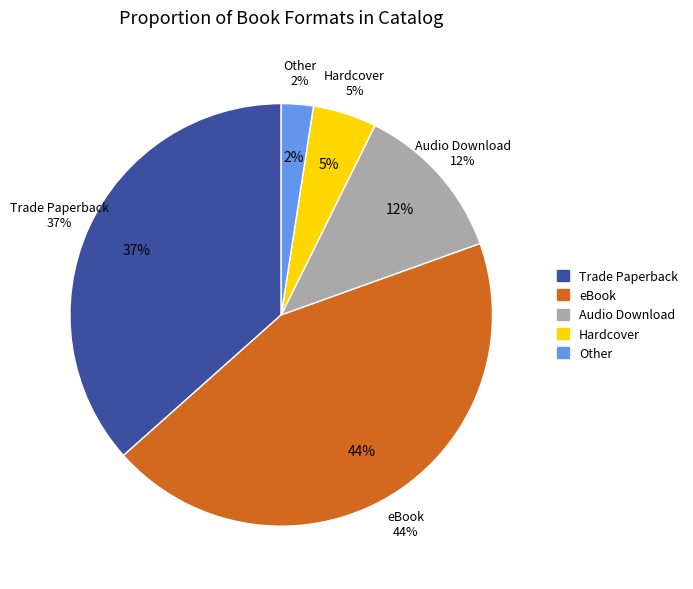

What is the smallest slice in the pie chart?

Other